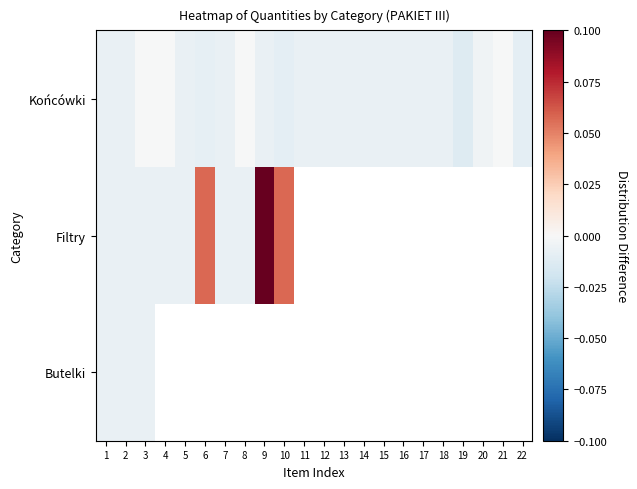

How many data points does each series have?

22